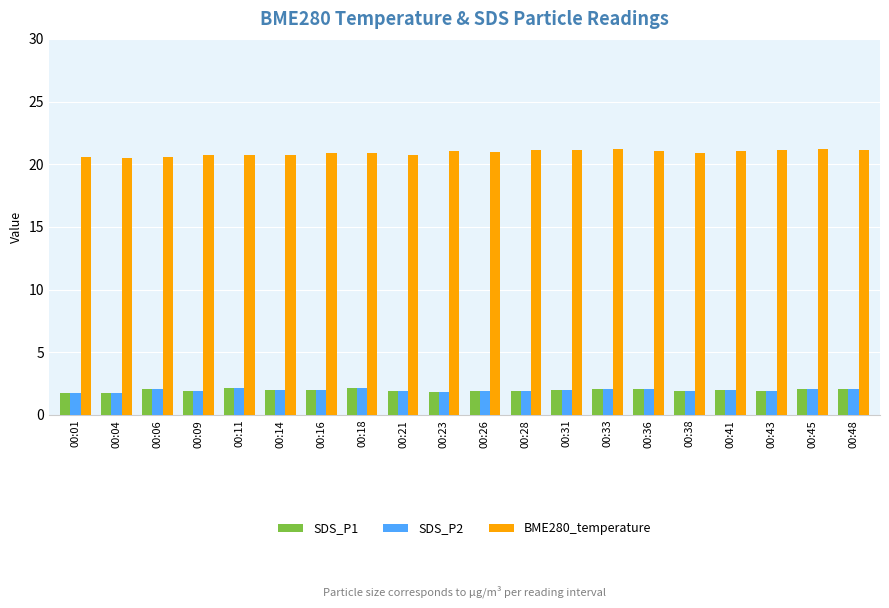

What is the value of the SDS_P1 bar at the 15th from the left?

2.1